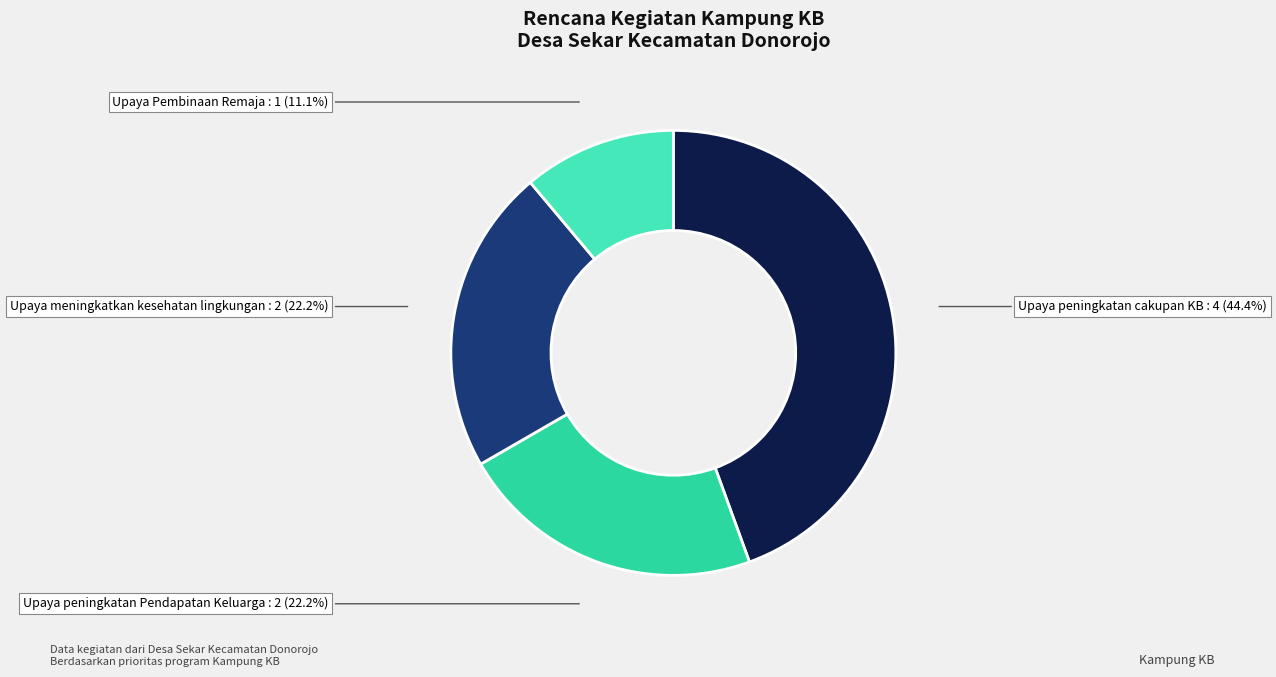

How many segments does this pie chart have?

4